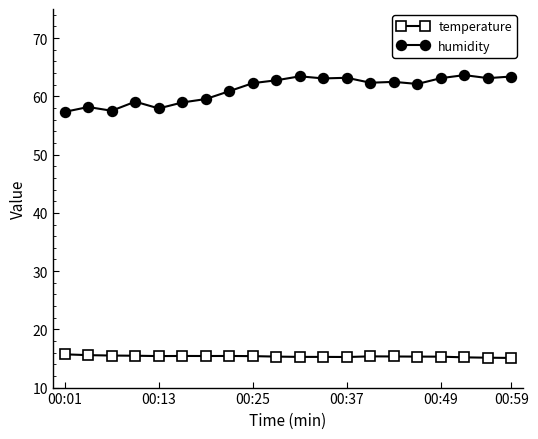

Which series has the largest range (max minus min)?

humidity